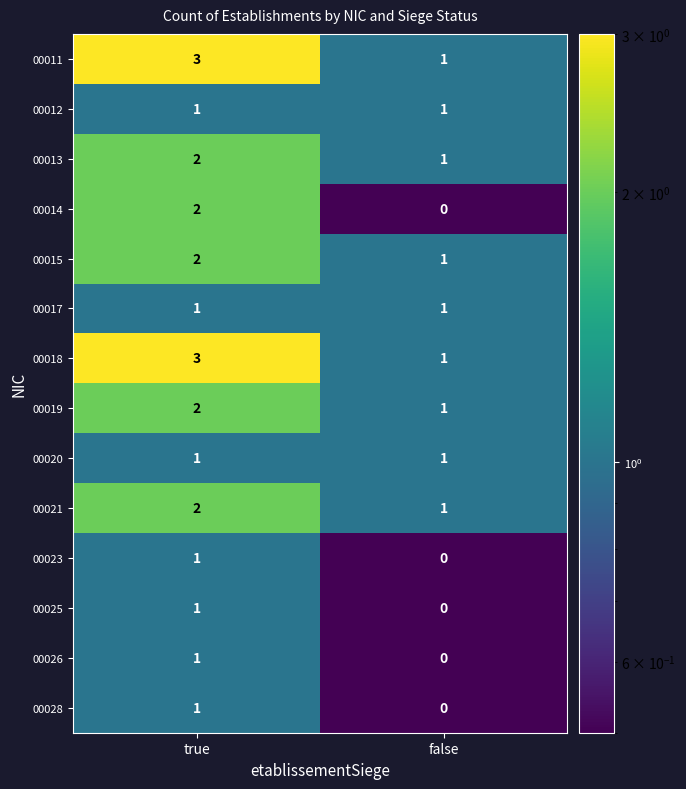

At which category is the sum across all series the highest?

true